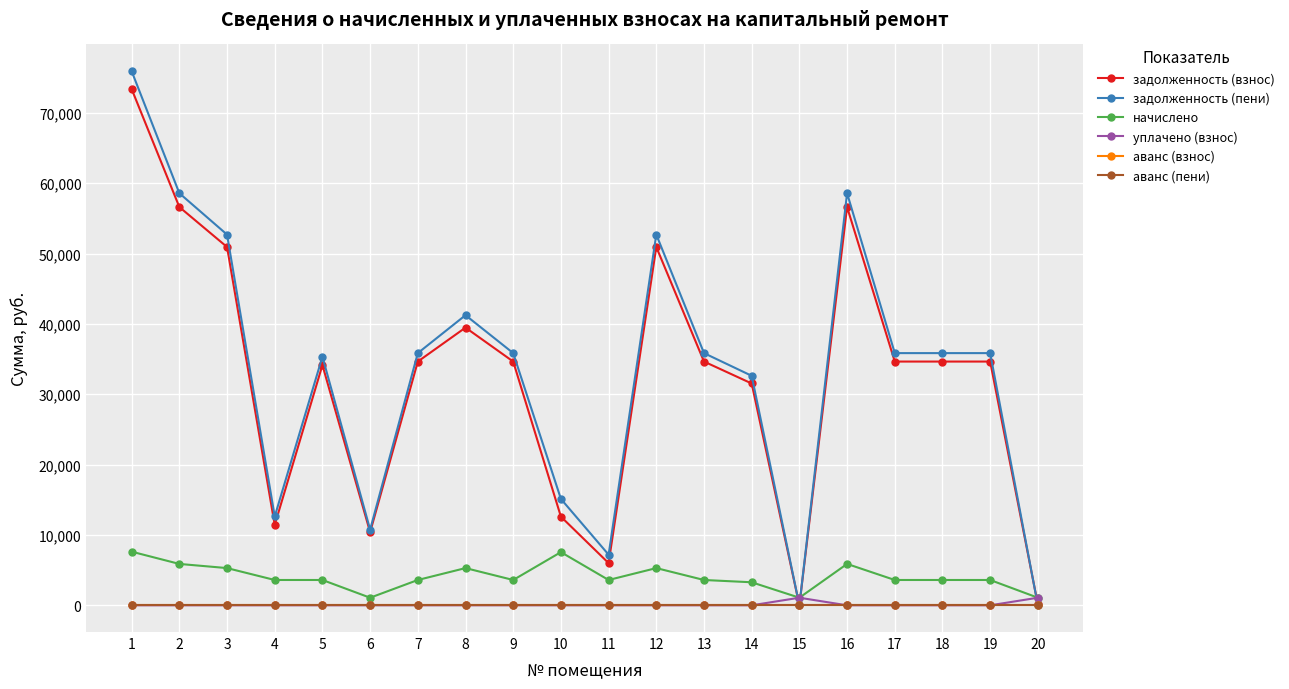

Is this an area chart (filled region under the line)?

No